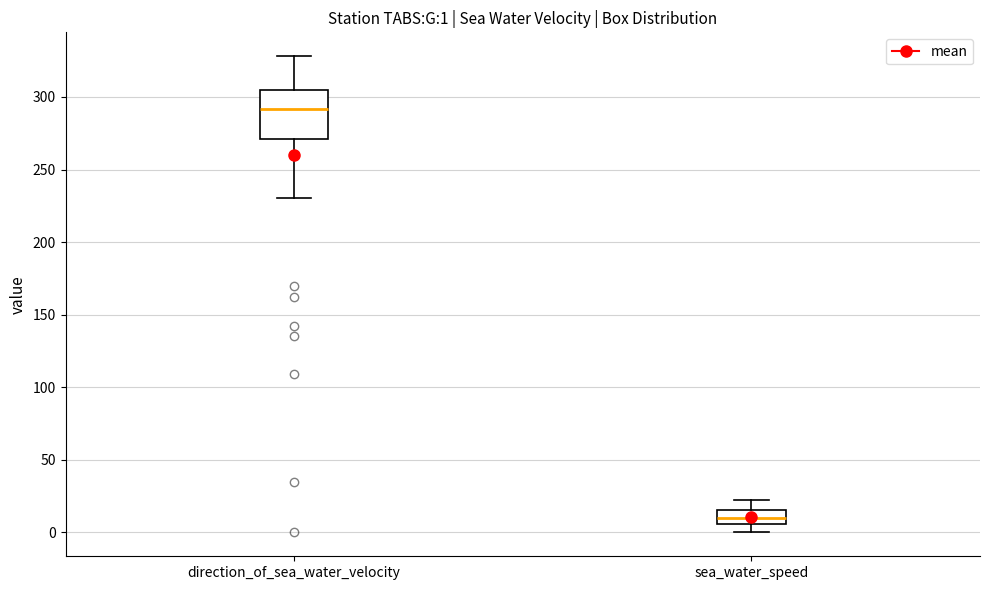

Which box's median line is the highest?

direction_of_sea_water_velocity